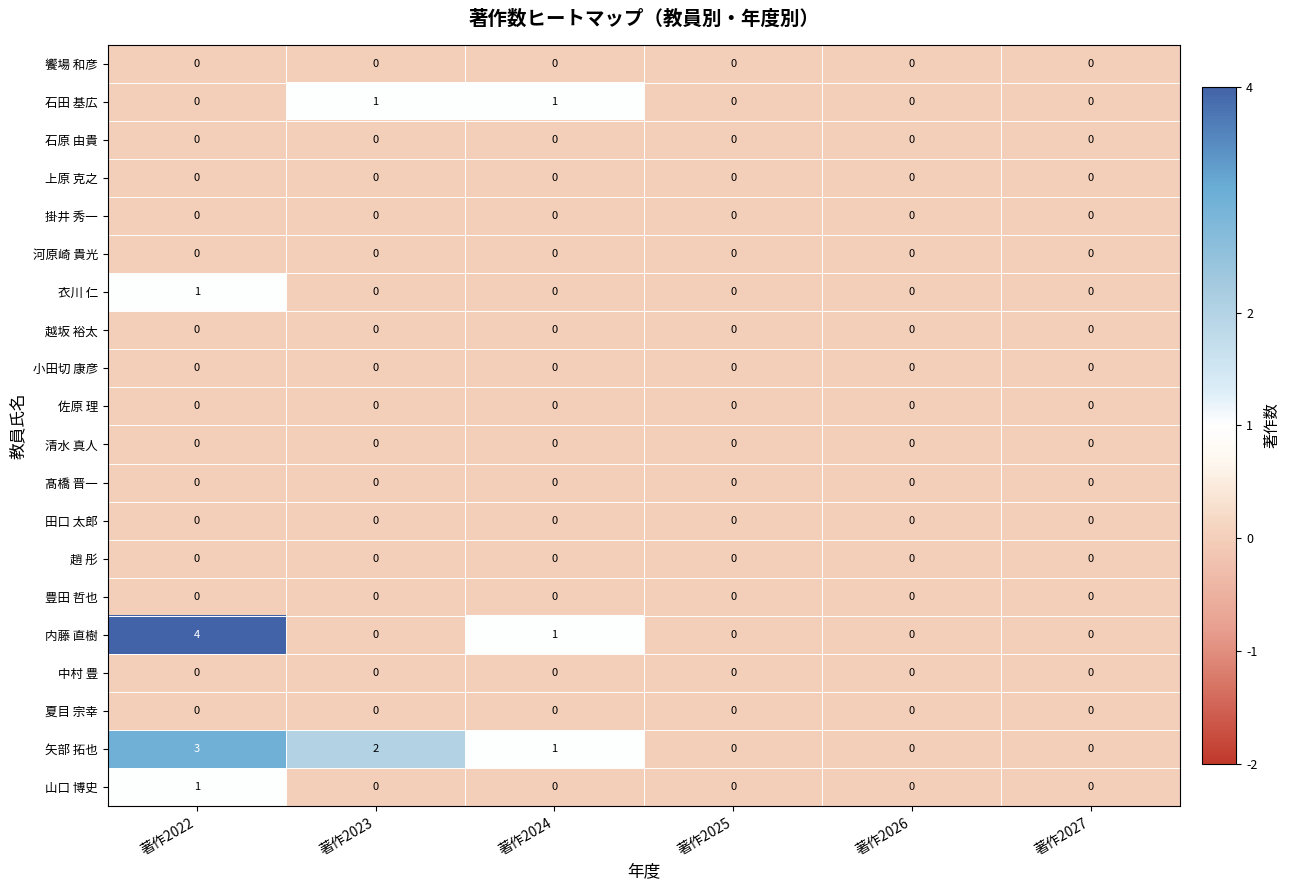

Between 著作2023 and 著作2026, which series saw the biggest shift?

矢部 拓也